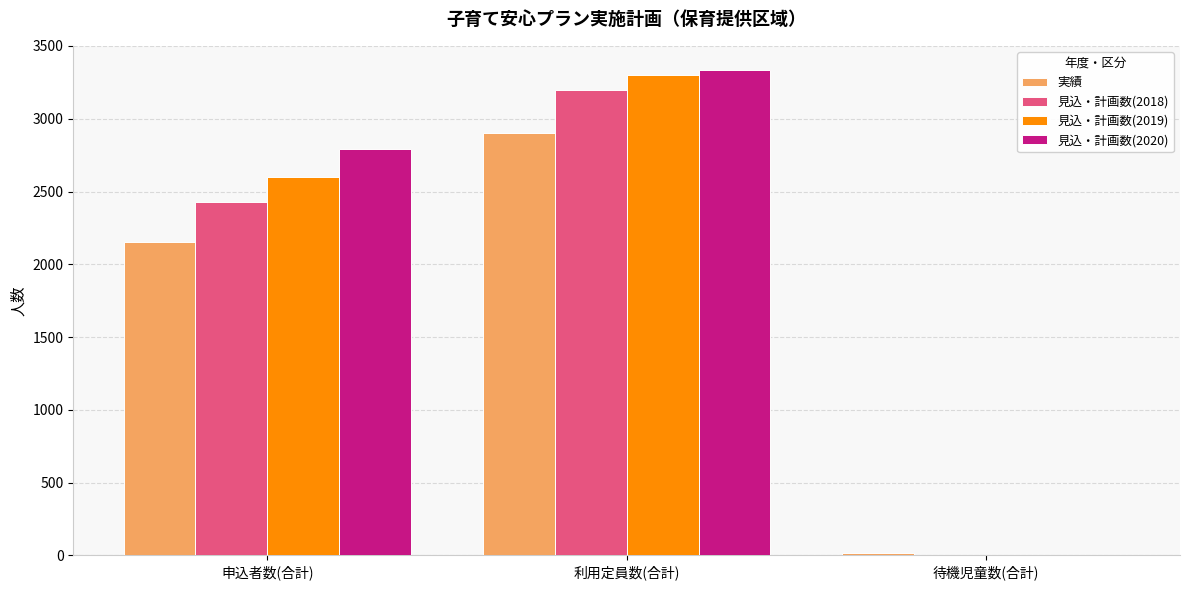

What value does the 見込・計画数(2019) series have at 申込者数(合計), to the nearest 50?

2600